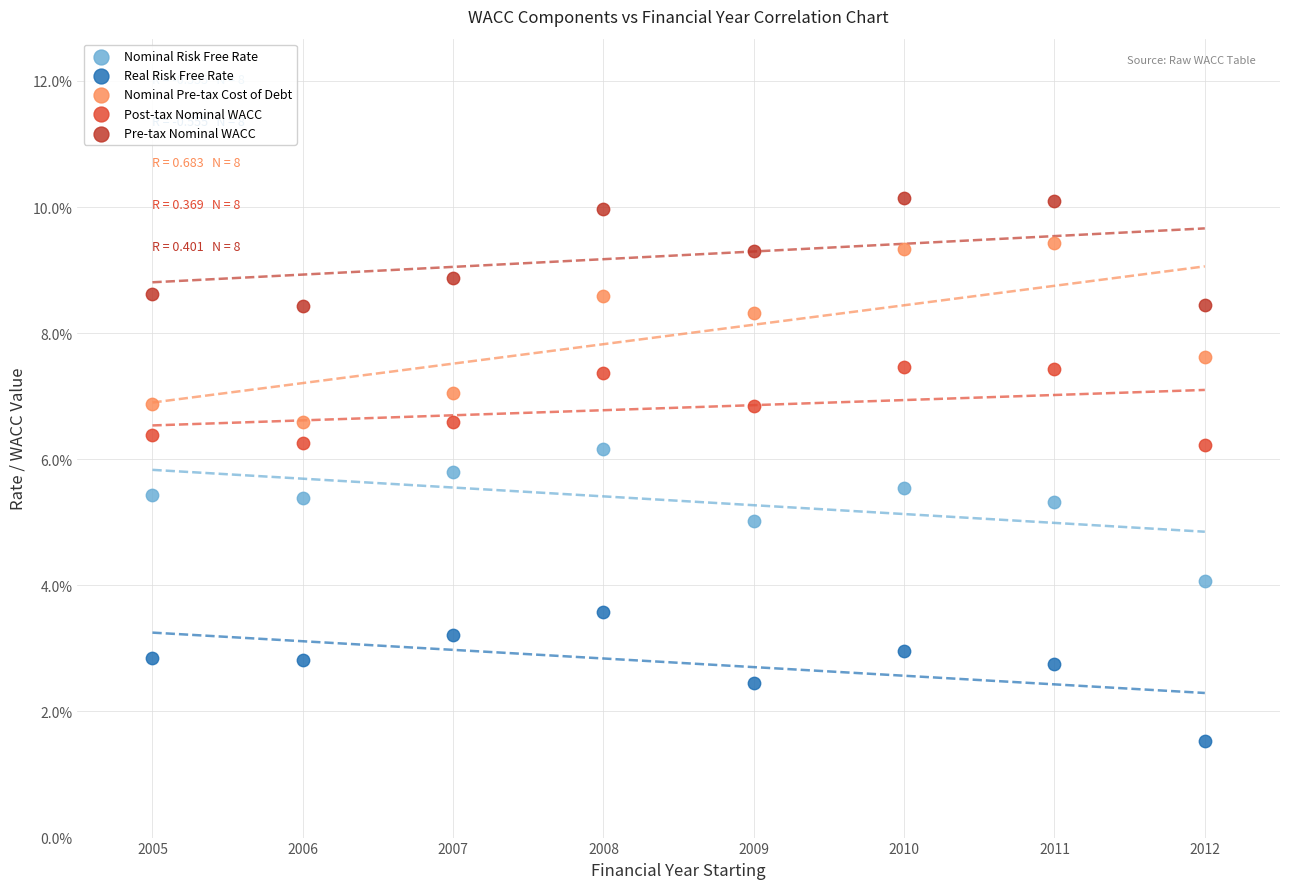

Which series contains the lowest Y value?

Real Risk Free Rate